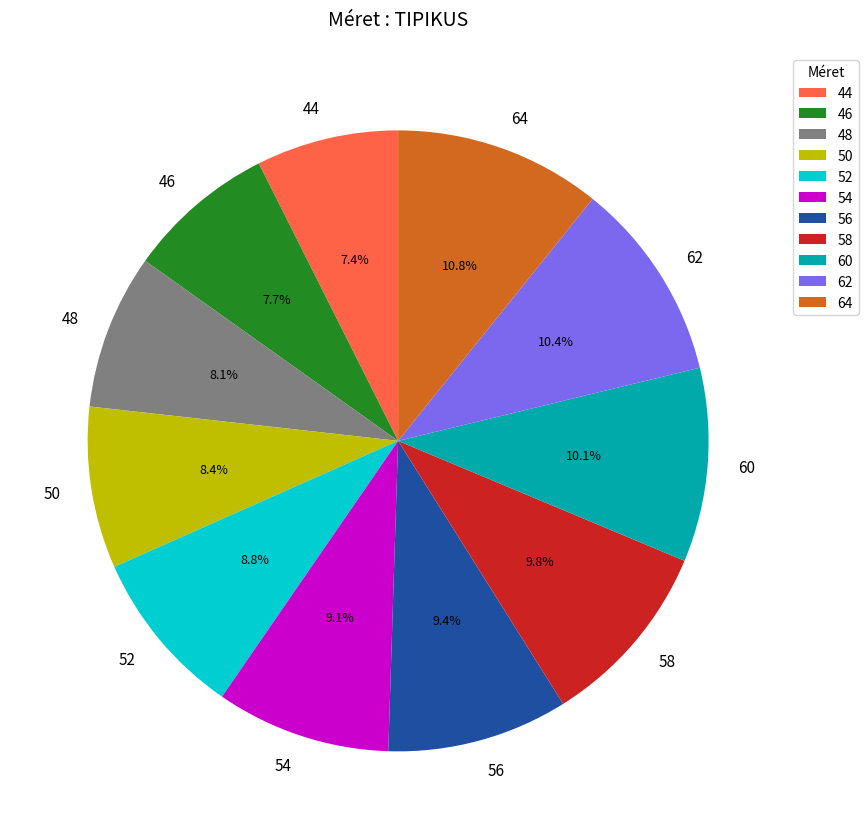

What is the ratio of the value at 46 to the value at 58?

0.8